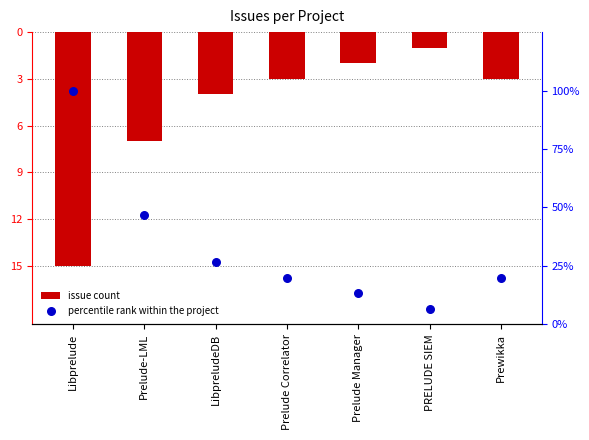

At how many categories does at least one series exceed 39?

2